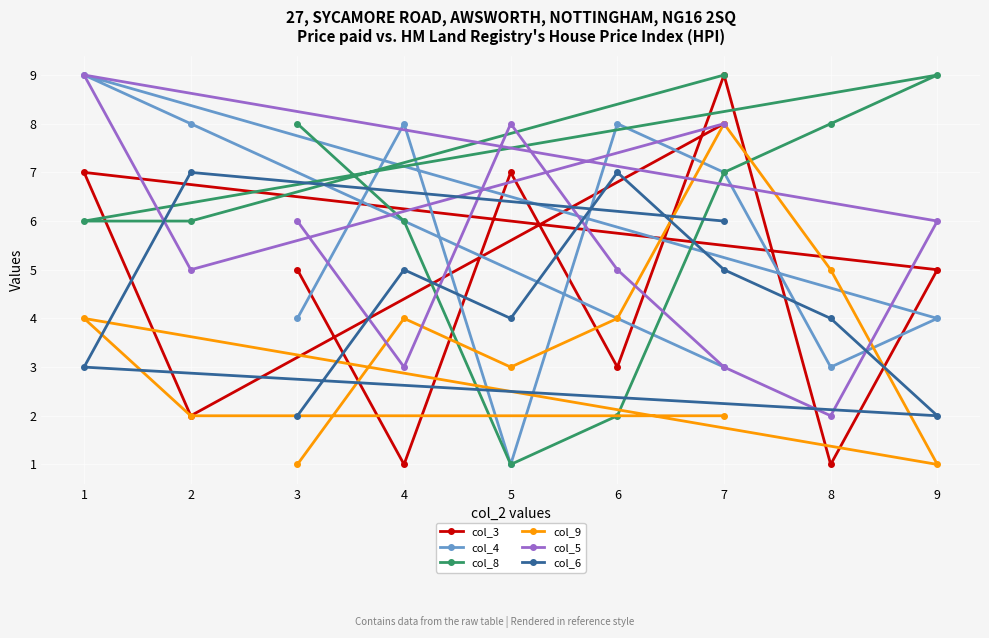

How many interior local valleys does the col_4 series have?

2